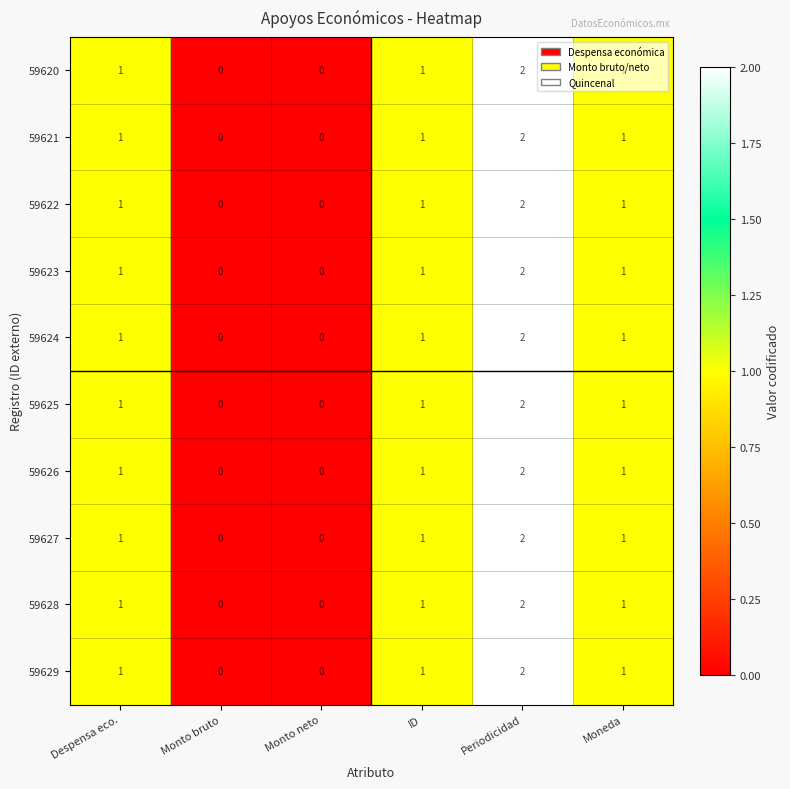

Which category has the highest value across all series?

Periodicidad